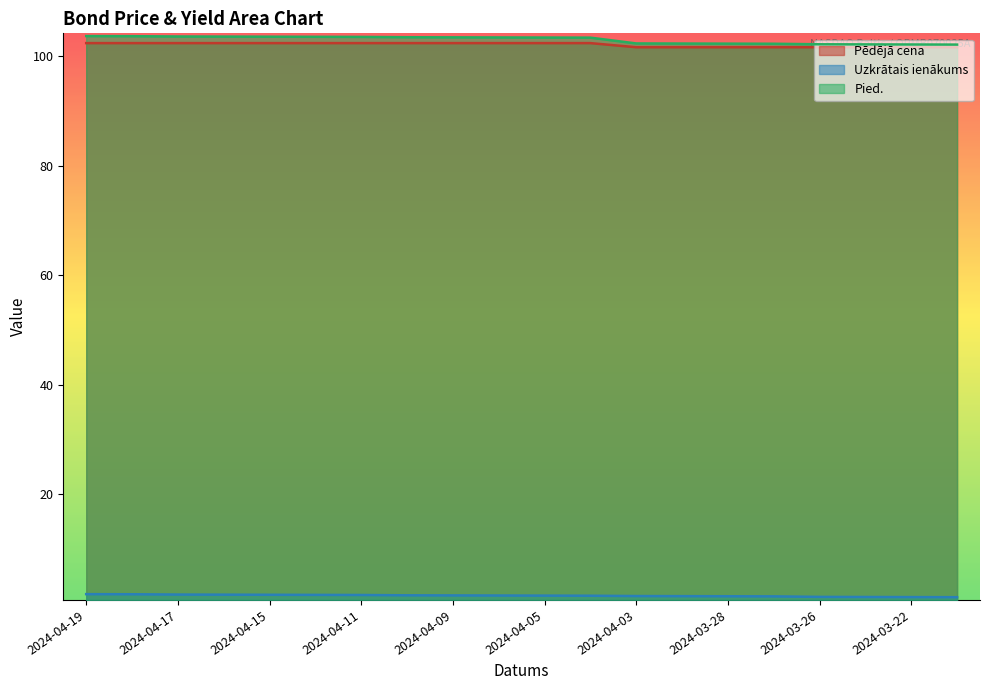

Which series has the widest spread of values?

Pied.